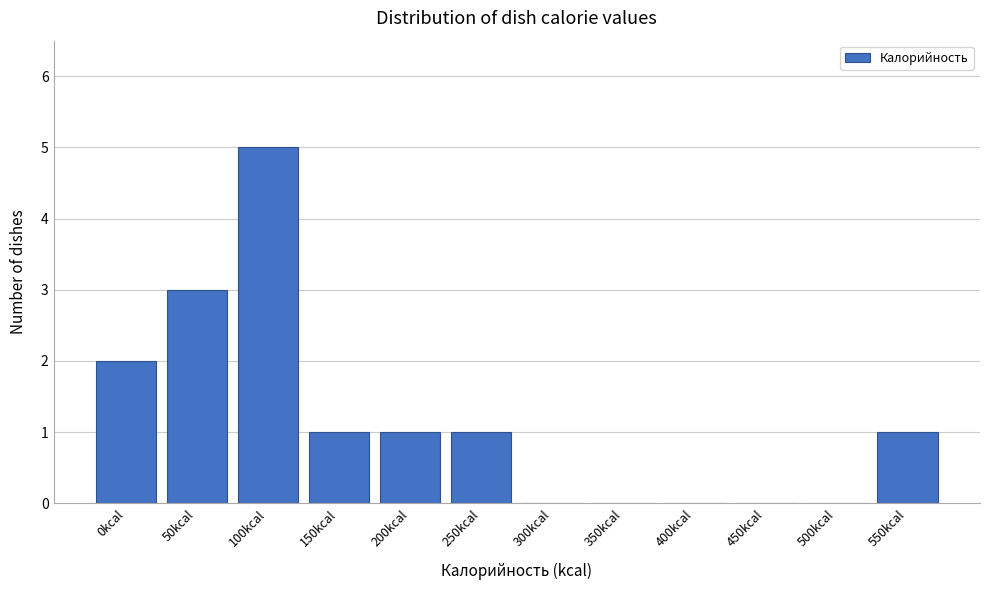

Reading left to right, transcribe all the data shown in this chart.

0kcal=2	50kcal=3	100kcal=5	150kcal=1	200kcal=1	250kcal=1	300kcal=0	350kcal=0	400kcal=0	450kcal=0	500kcal=0	550kcal=1